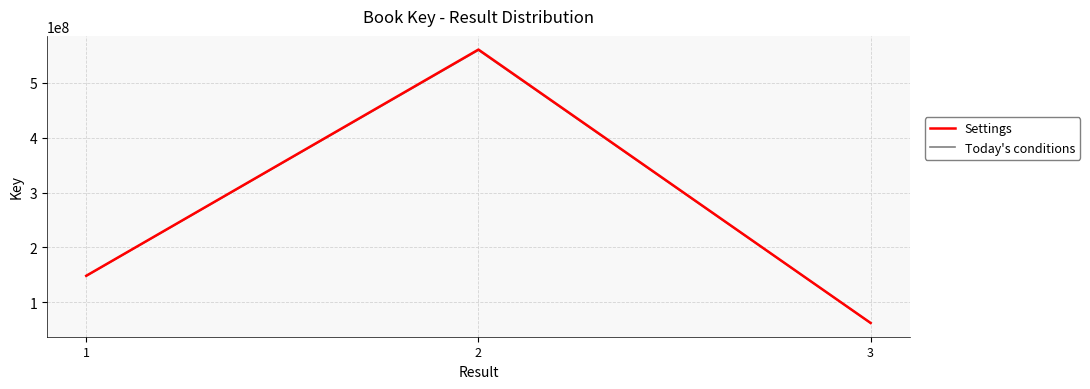

Reading left to right, what are all the values shown in this chart?

Settings: 1=148253114.0	2=560919796.0	3=62159984.0
Today's conditions: 1=147956607.8	2=559797956.4	3=62035664.0